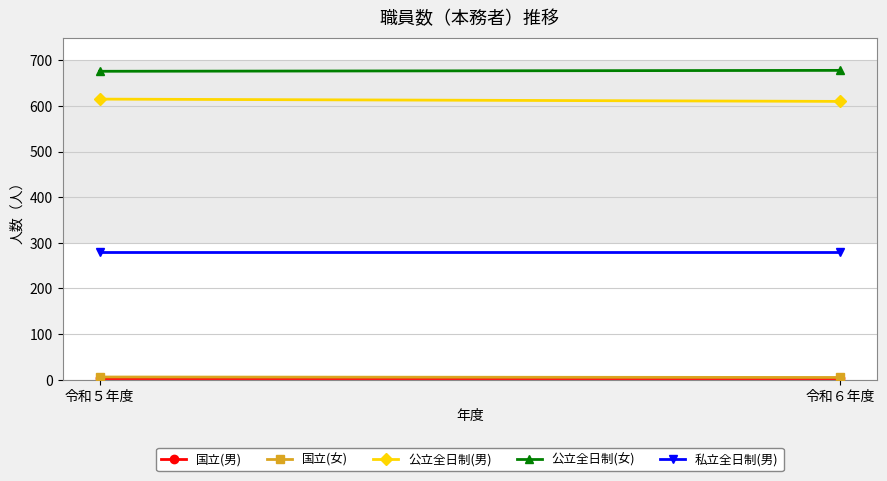

What is the label of the 2nd point from the right?

令和５年度